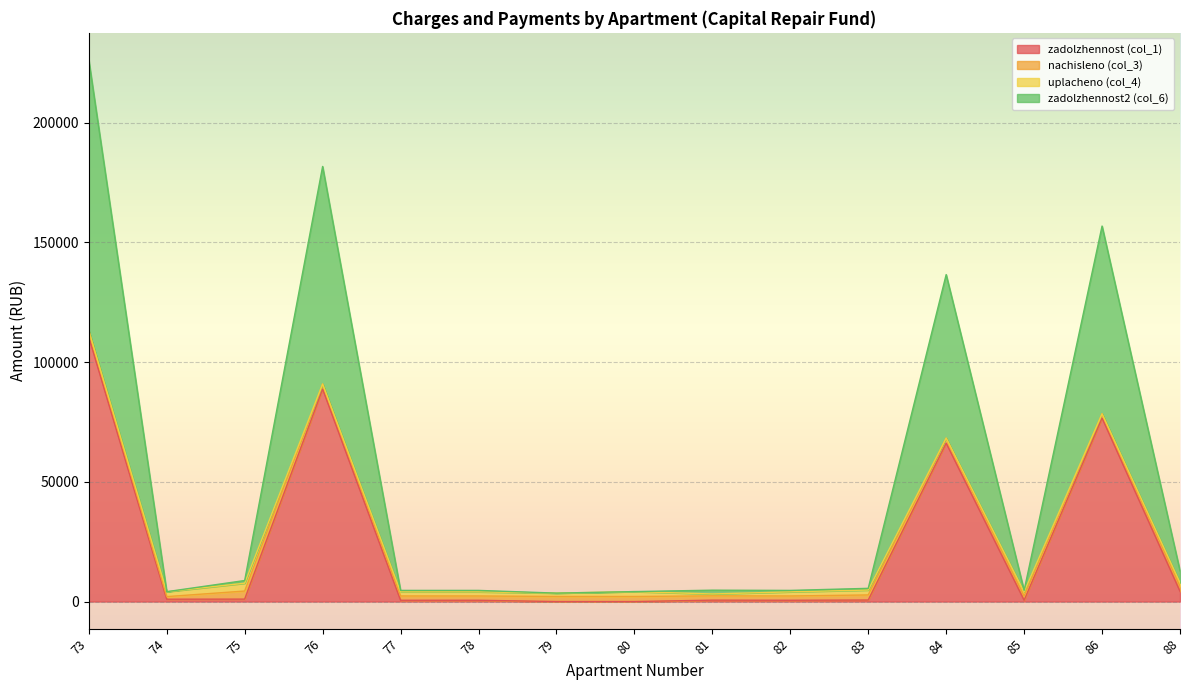

Which series has the largest total across all categories?

zadolzhennost2 (col_6)